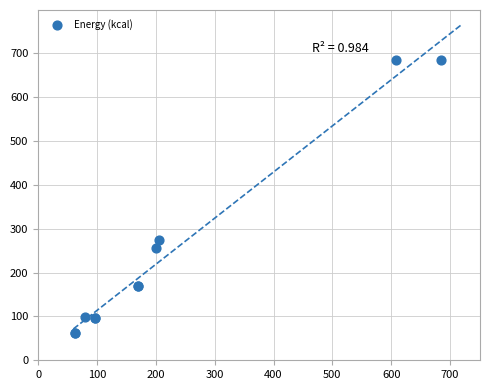

What Y value in the scatter plot is closest to 373?

273.8